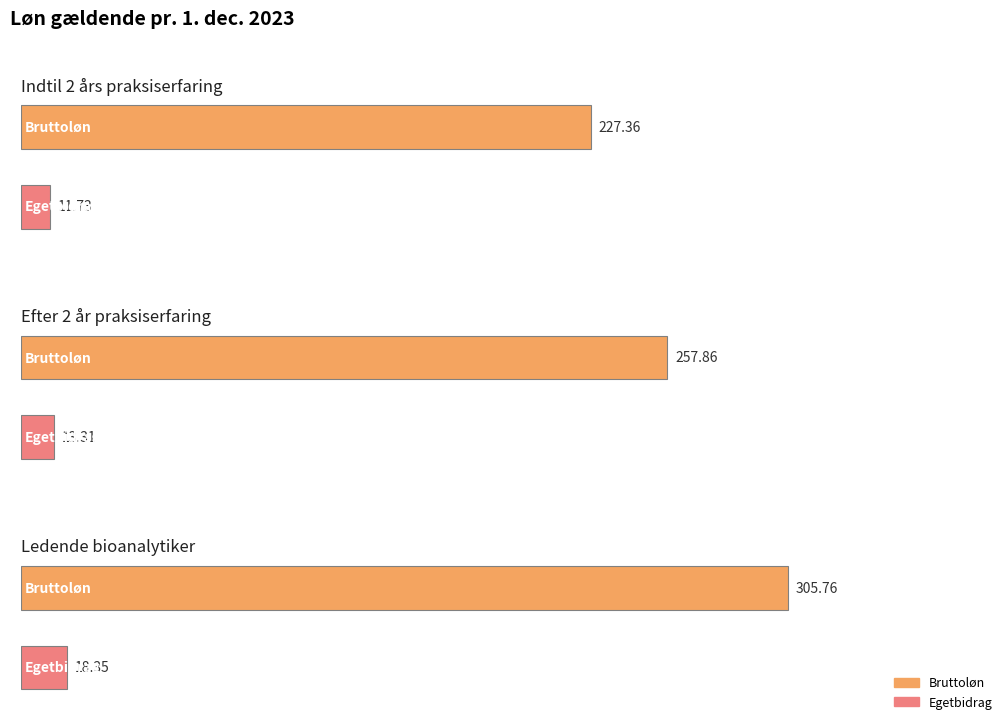

What is the label of the 3rd bar from the left?

Ledende bioanalytiker